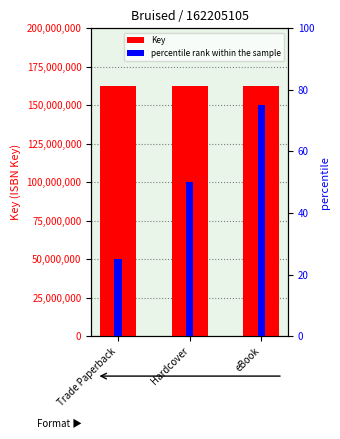

What is the difference between the percentile rank within the sample values at eBook and Trade Paperback?

50